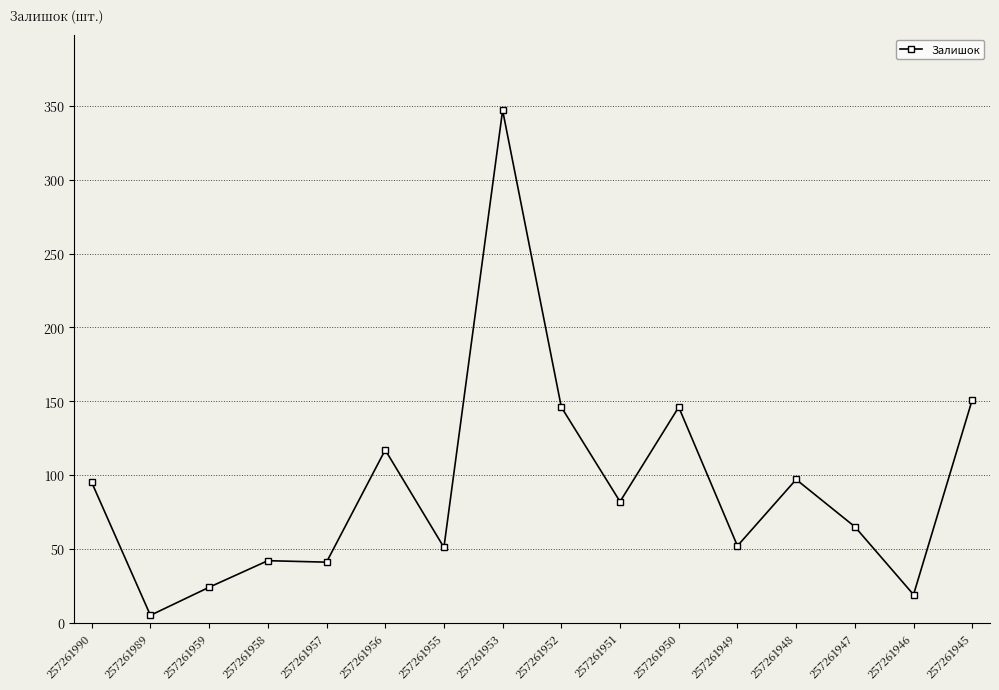

True or false: there are more than 1 points higher than both neighbors.

True